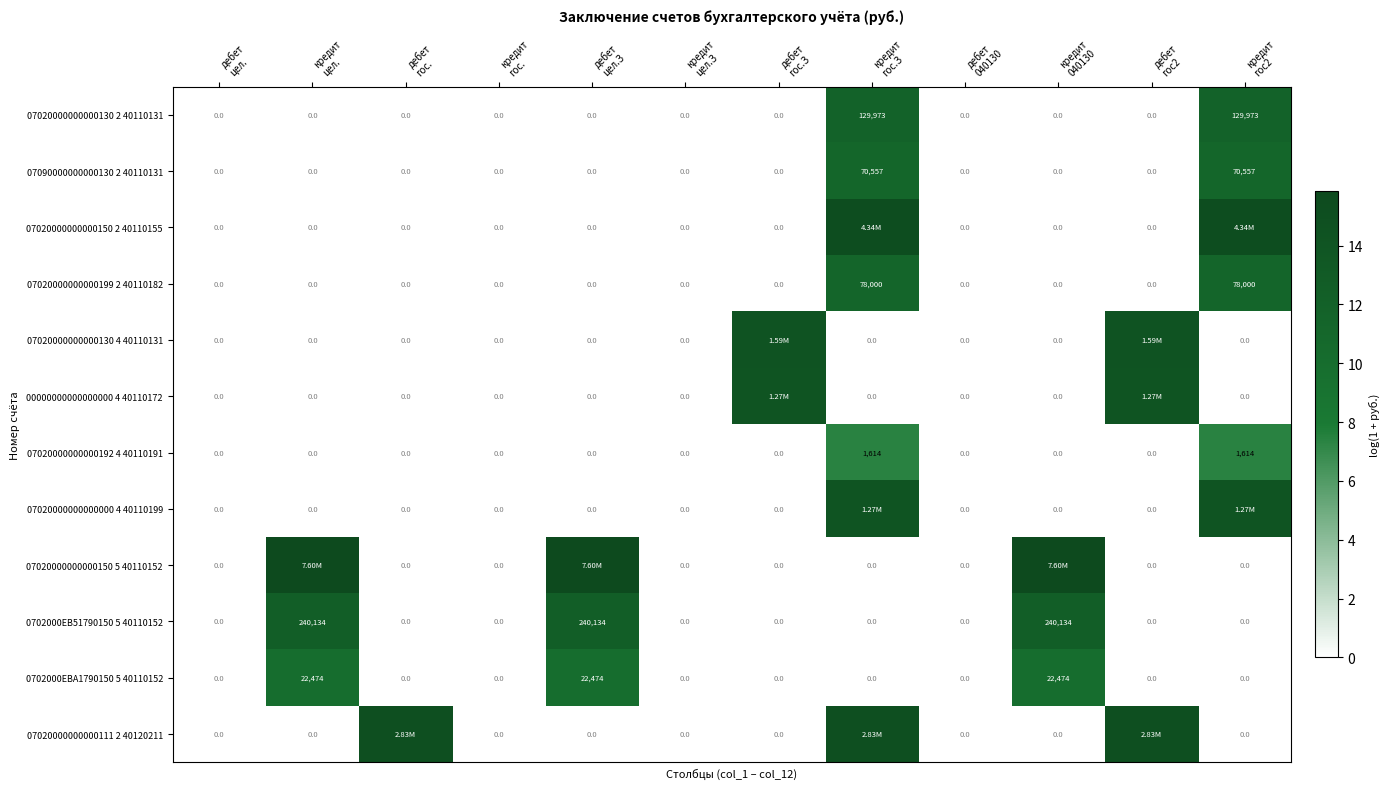

What is the spread (max minus min) of values at кредит
цел.?

15.8